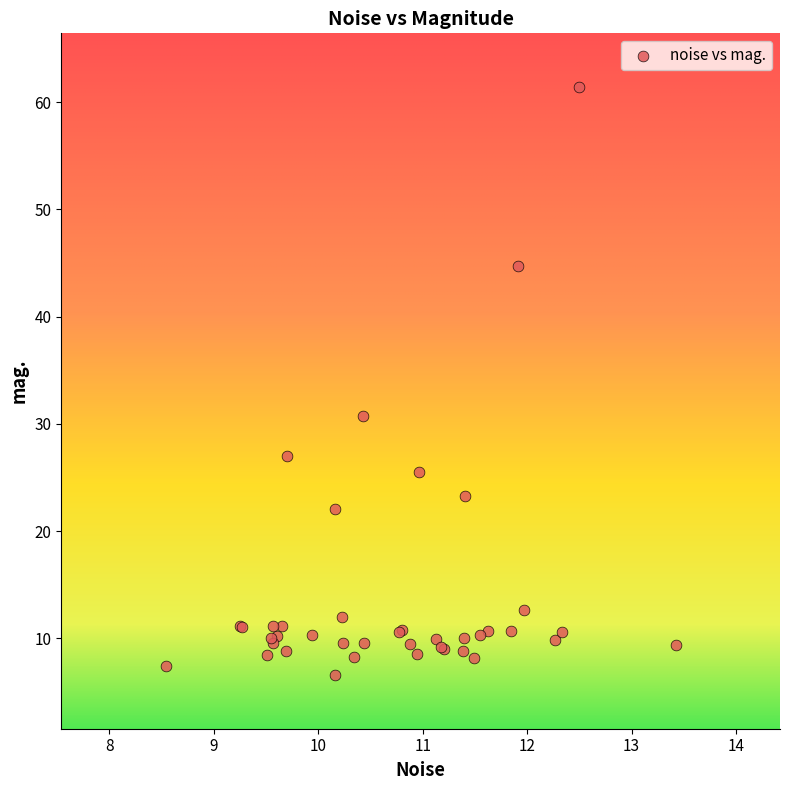

What Y value in the scatter plot is closest to 33?

30.7